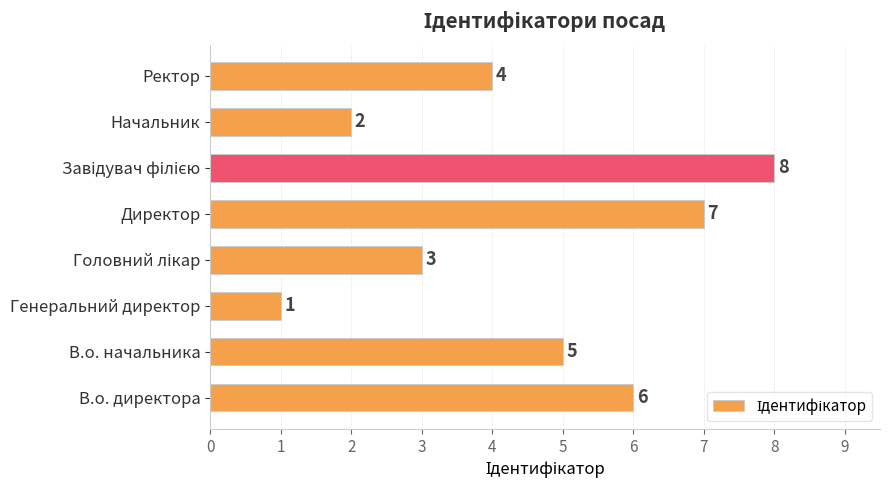

What is the ratio of the value at Ректор to the value at Начальник?

2.0